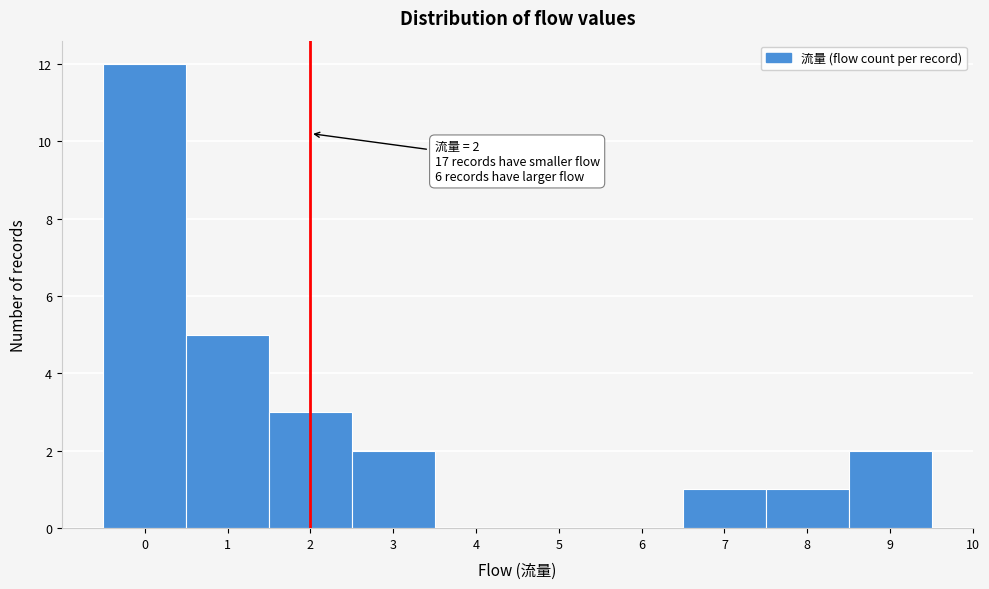

Over which range of the x-axis is the bar tallest?

-0.5 to 0.5